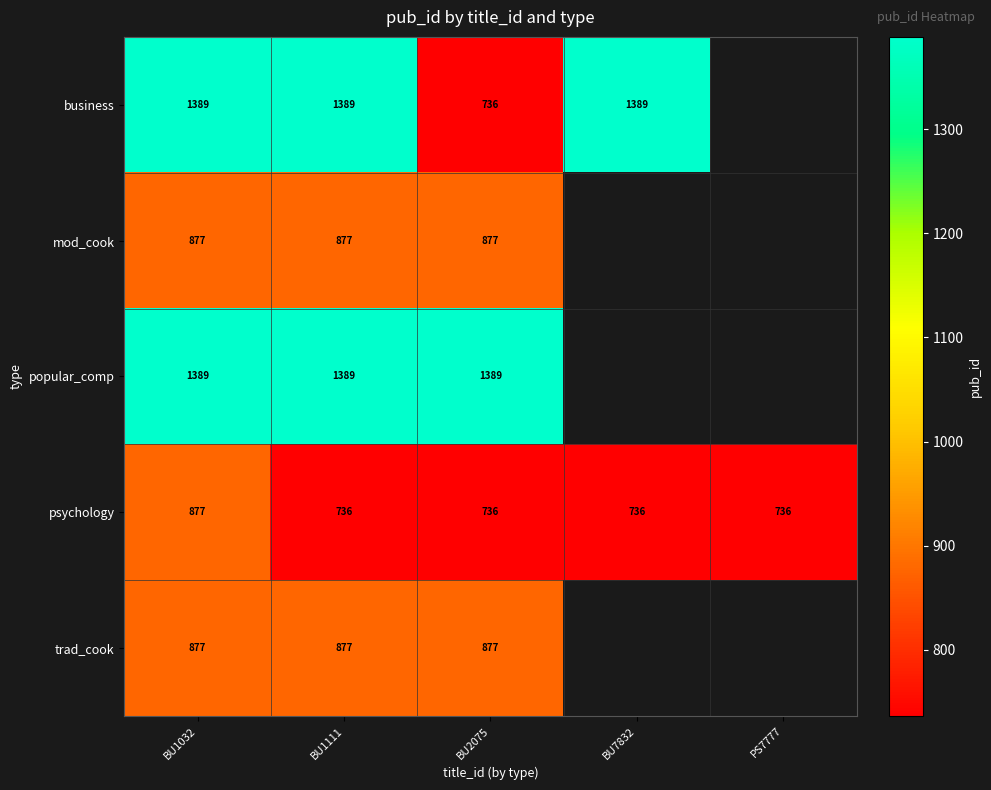

The value of trad_cook at BU1032 is 1548.7. True or false?

False